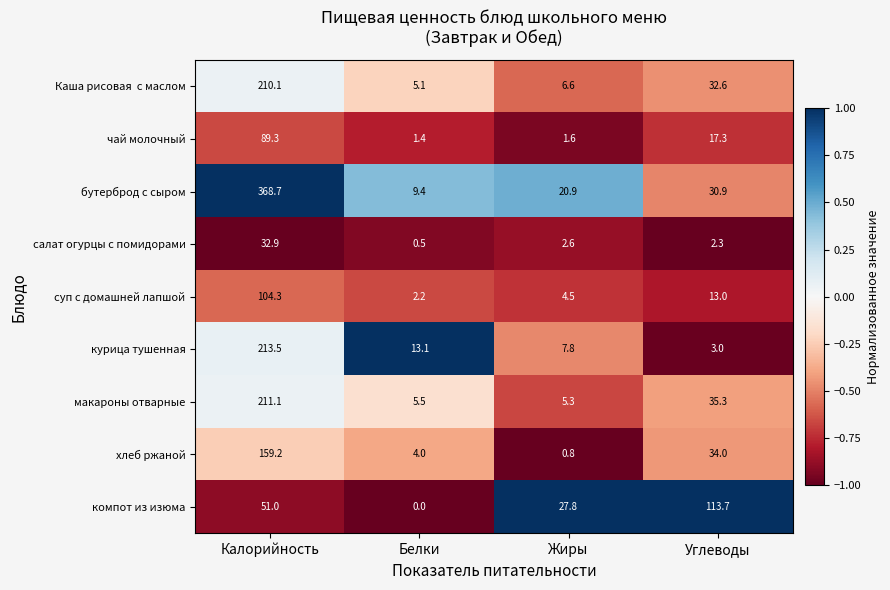

How many series are shown in this chart?

9